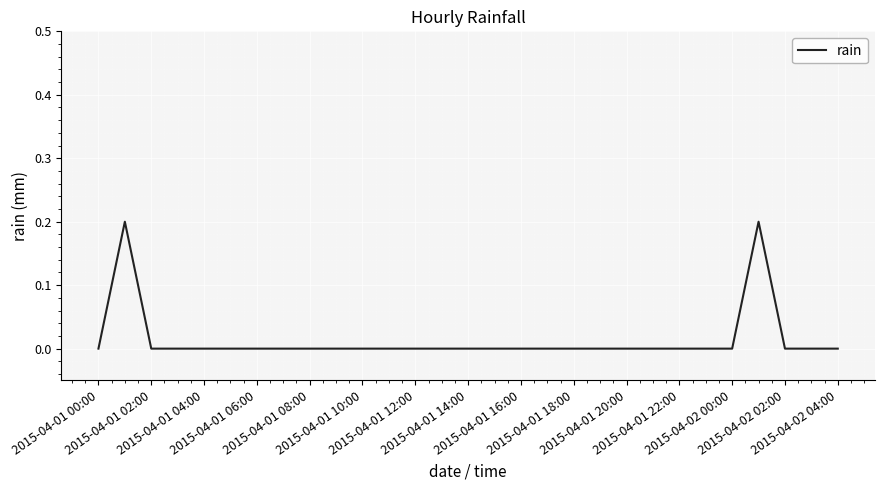

How many points are higher than both their immediate neighbors (excluding endpoints)?

2